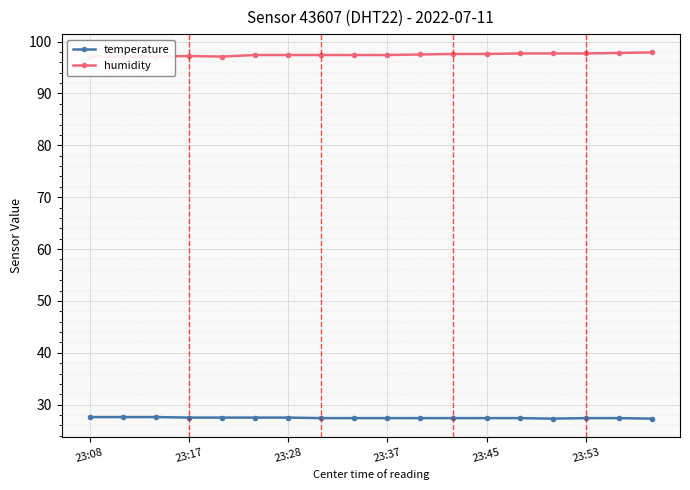

What is the highest value of the temperature series?

27.6